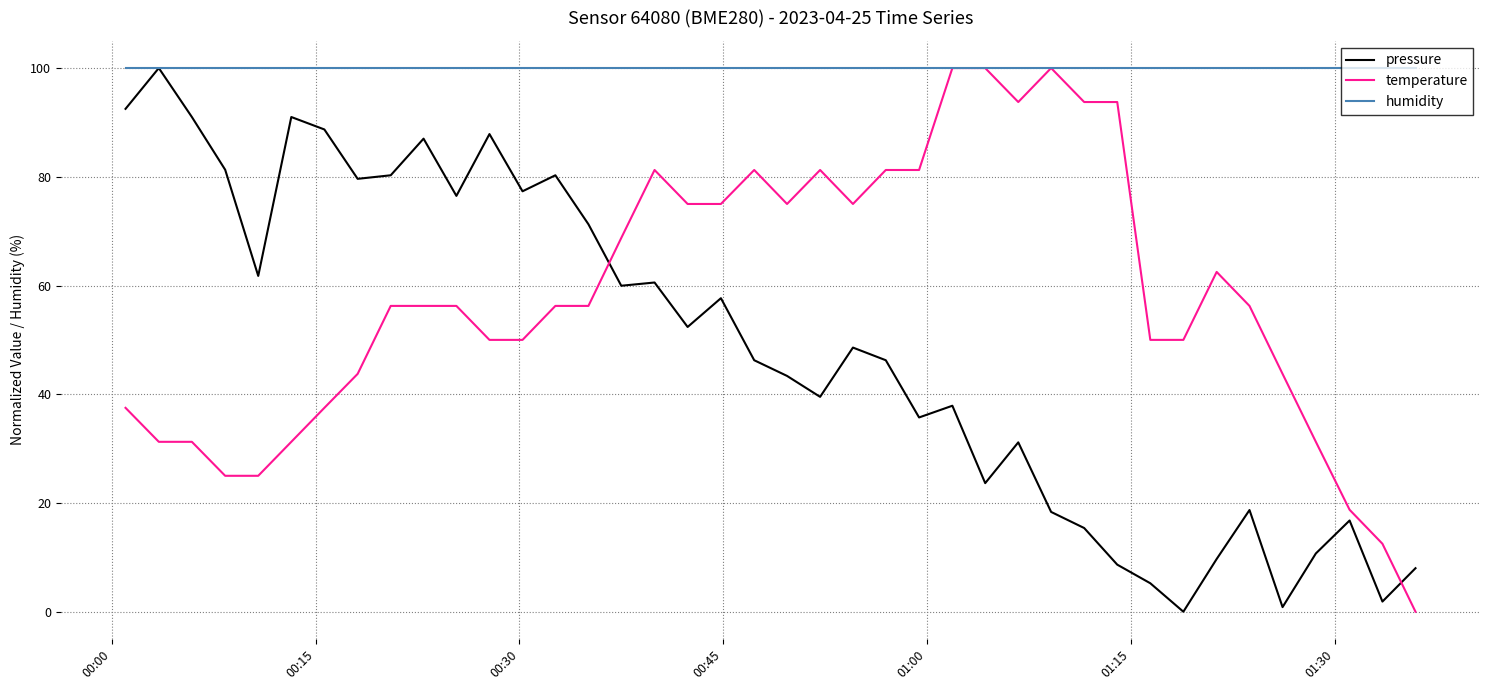

In pressure, how many points are higher than both neighbors (excluding endpoints)?

12